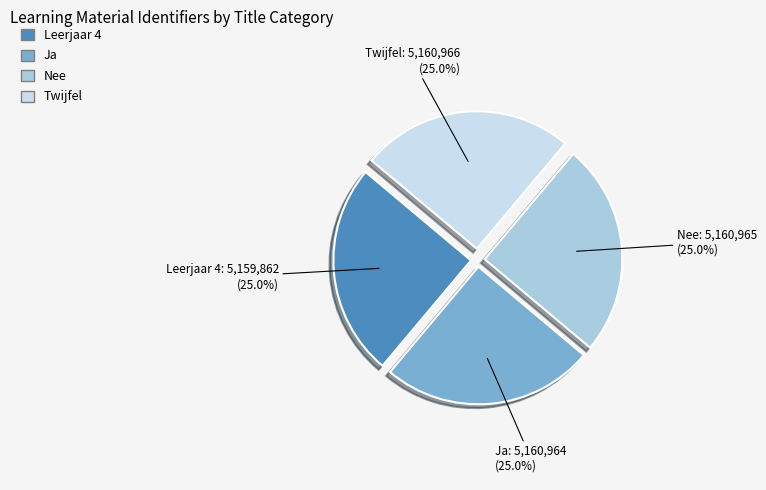

Is it true that Twijfel is 25% of the pie?

True